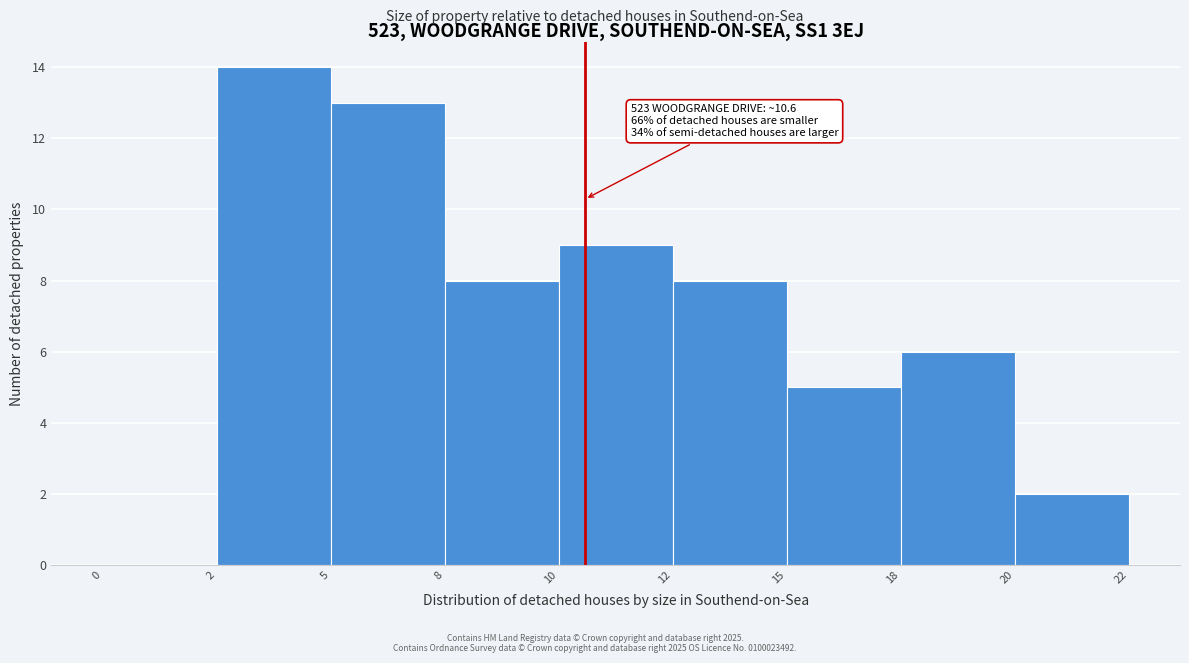

Reading left to right, list all the values displayed in this chart.

0=0	2=14	5=13	8=8	10=9	12=8	15=5	18=6	20=2